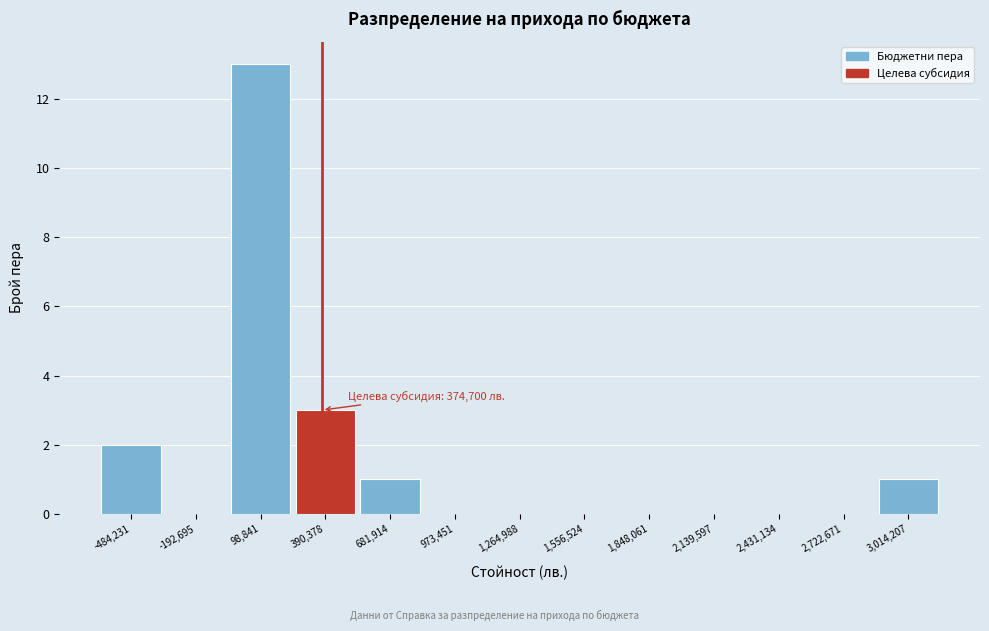

Over which range of the x-axis is the bar tallest?

-50000 to 250000